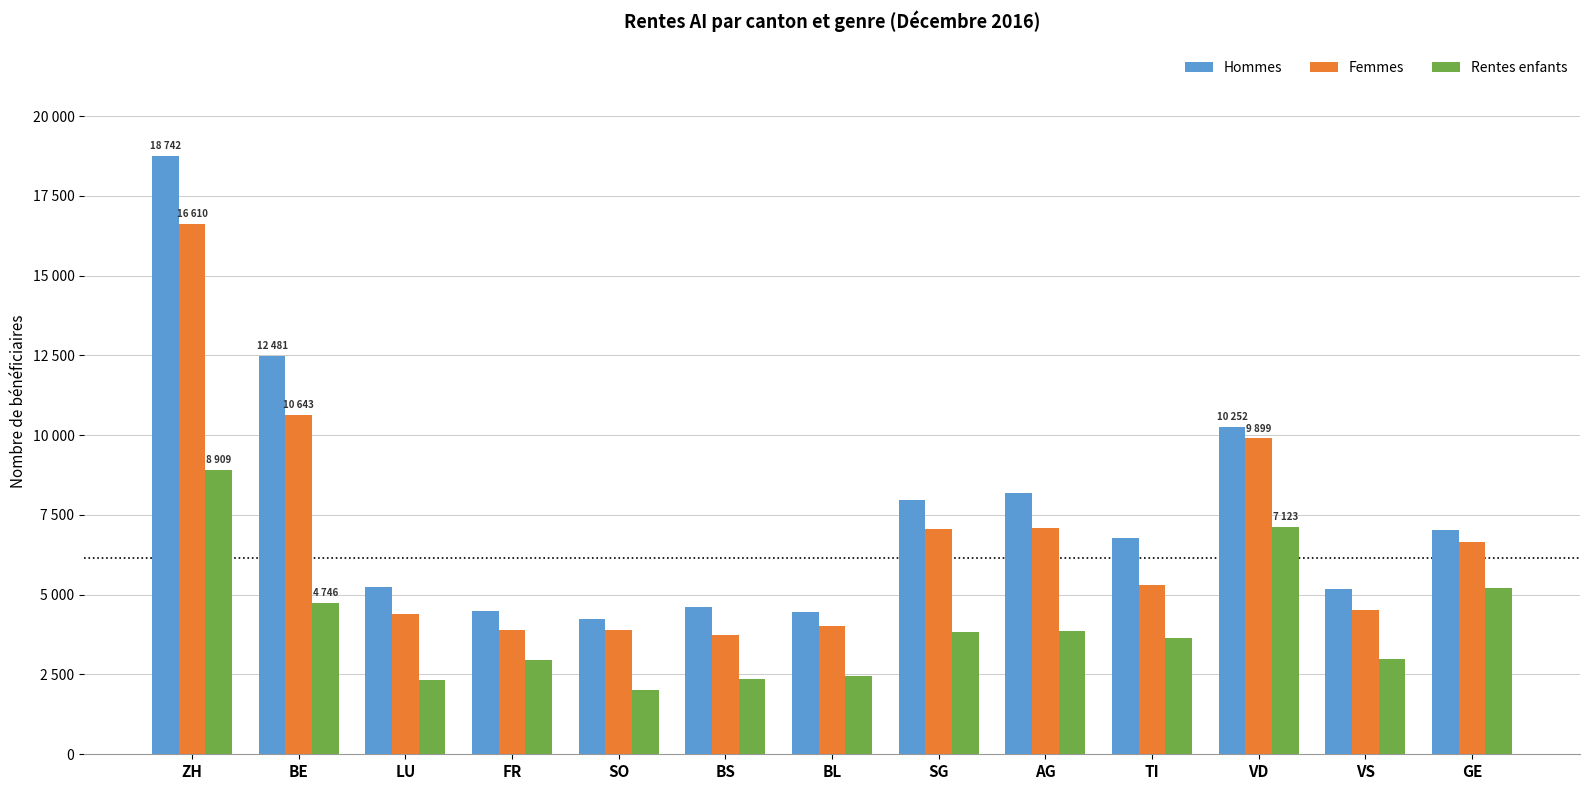

Does the chart contain stacked bars?

No